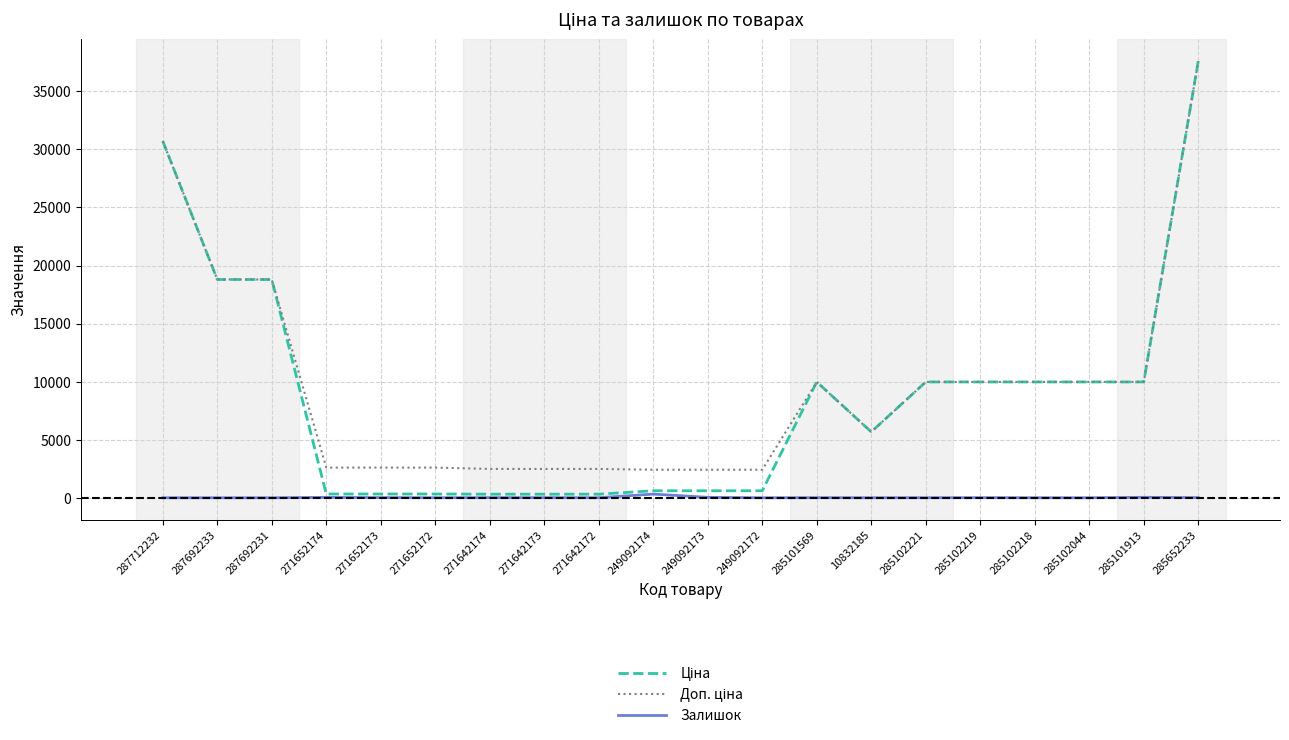

What is the total value across all series at 287712232?

61434.3